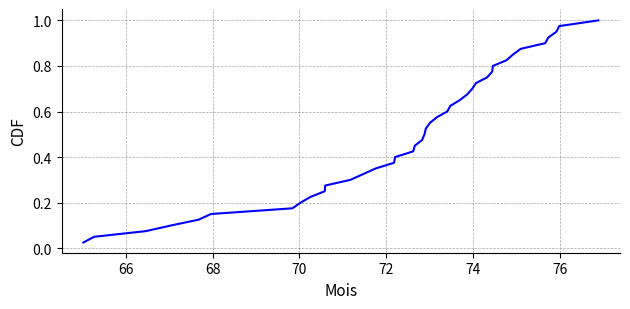

Does the chart have visible grid lines?

Yes